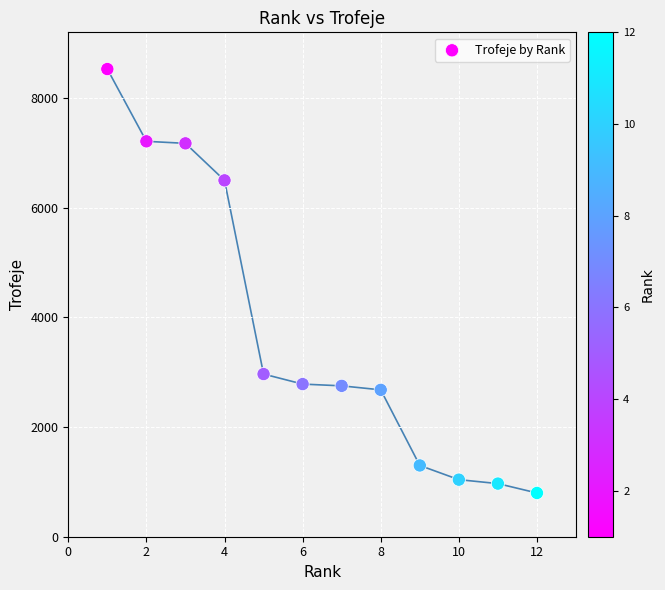

What is the average X value?

6